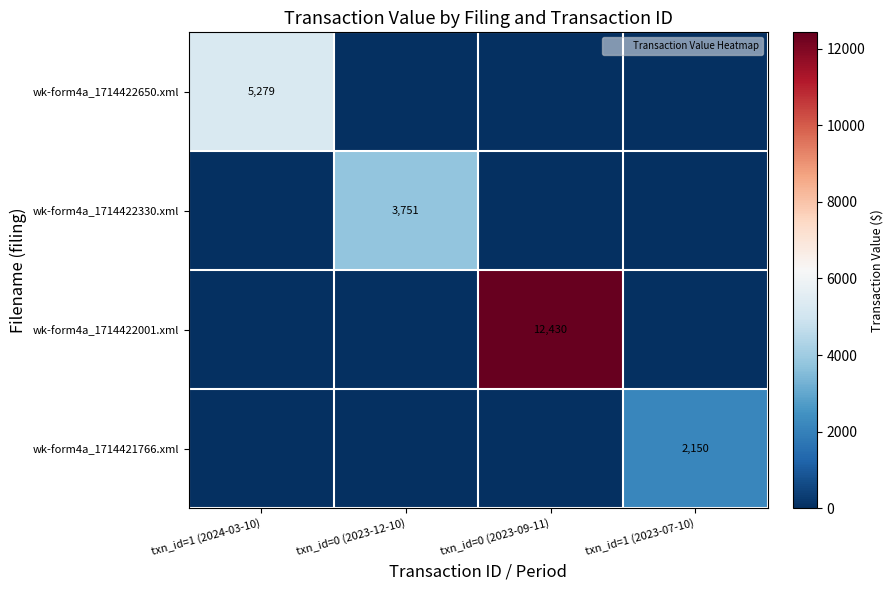

Which series has the widest spread of values?

wk-form4a_1714422001.xml